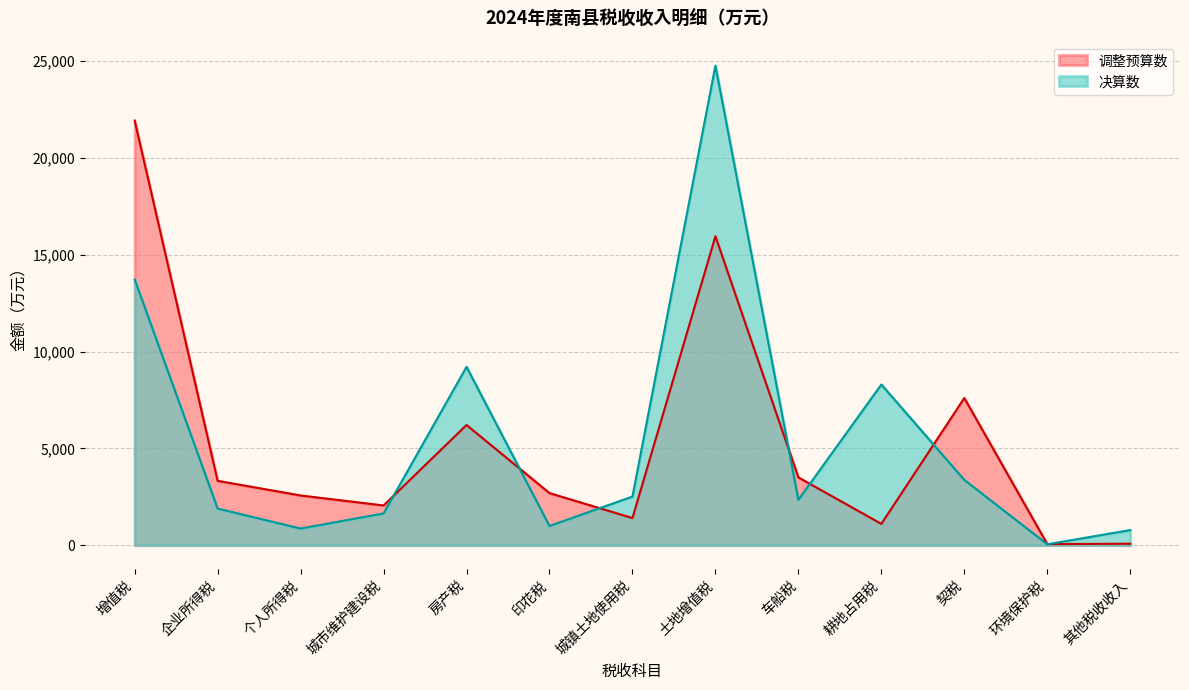

How many times do 调整预算数 and 决算数 cross each other?

7